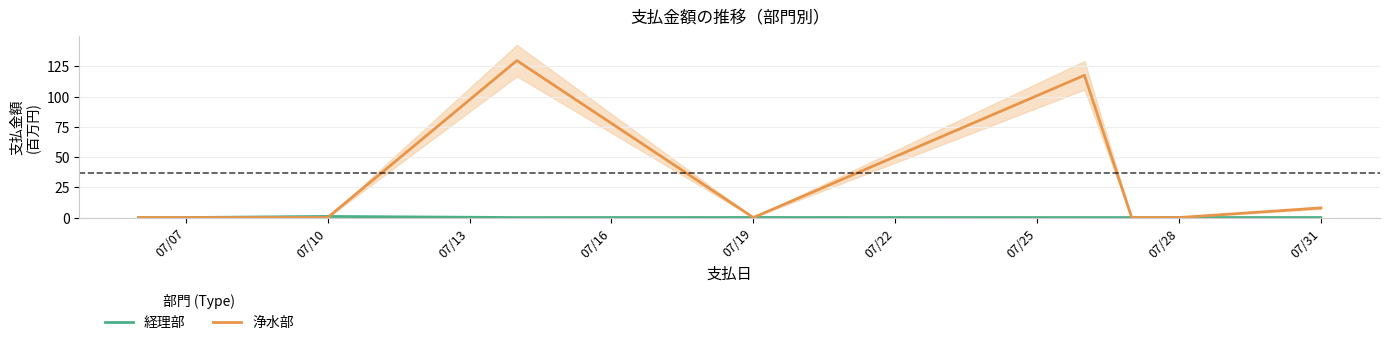

What is the maximum value for 浄水部?

129.7